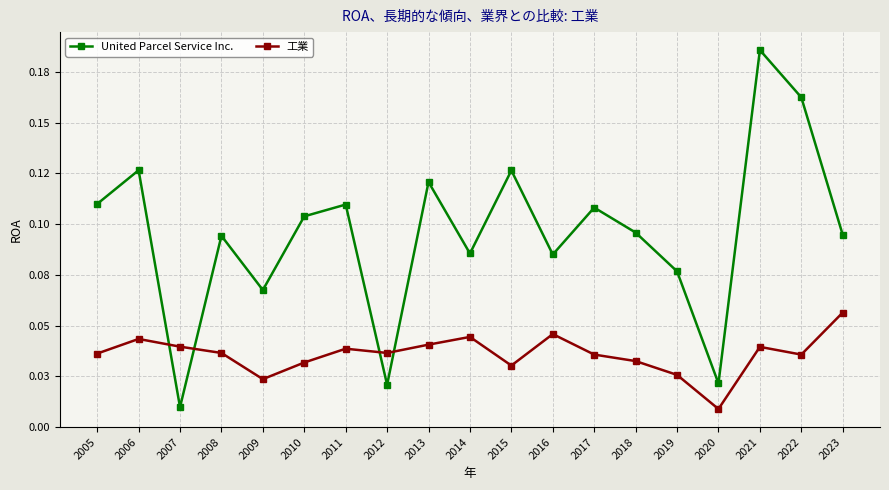

At 2006, list the series in order from smallest to largest.

工業, United Parcel Service Inc.